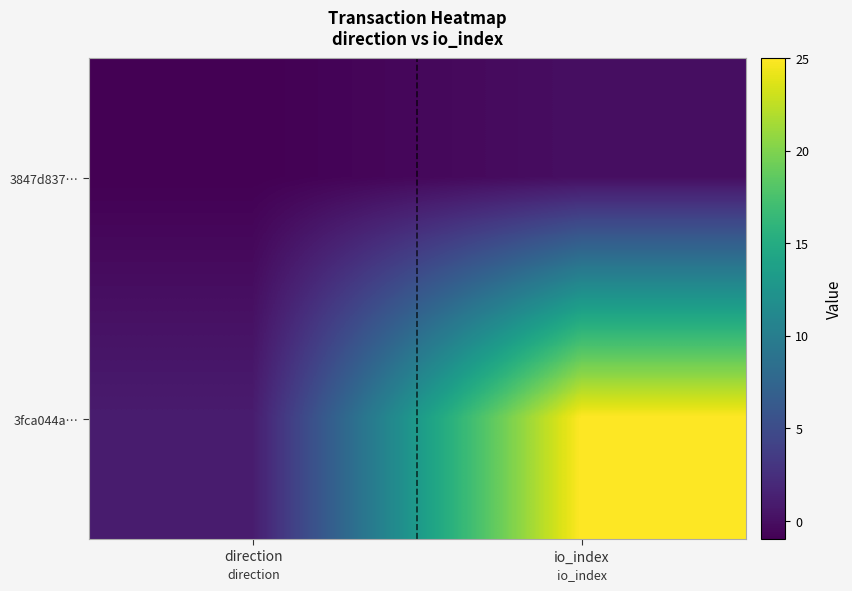

Rank the series by their average value, from highest to lowest.

3fca044a…, 3847d837…